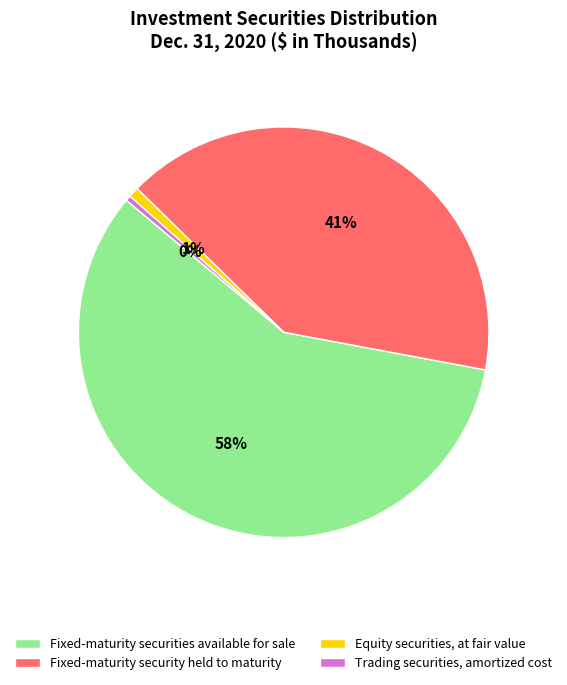

Is the sum of Equity securities, at fair value and Fixed-maturity securities available for sale greater than half?

Yes